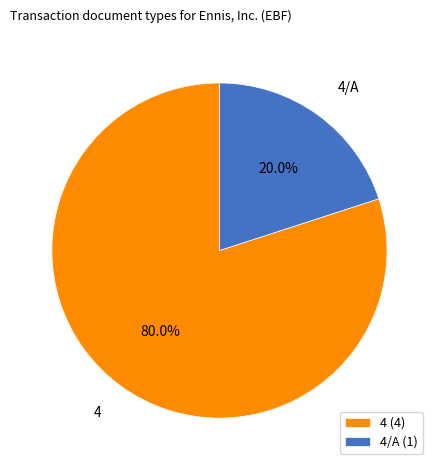

Between 4 and 4/A, which is larger?

4